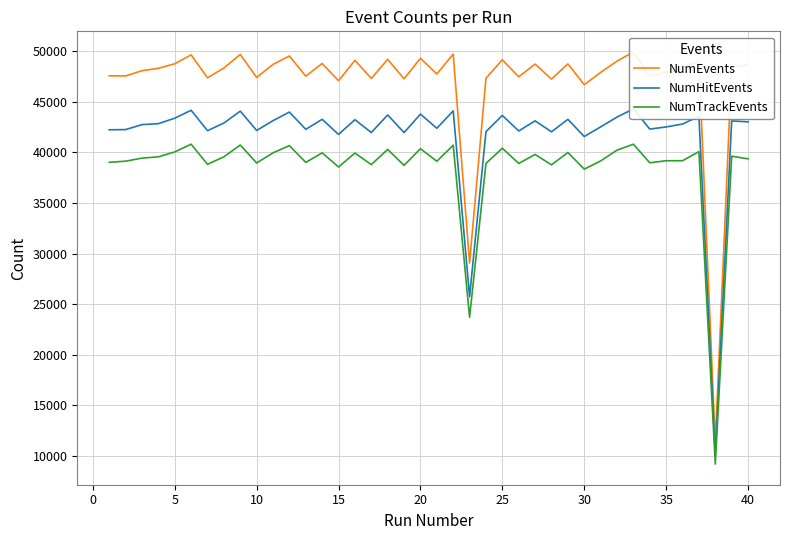

True or false: NumHitEvents and NumEvents cross at least once.

False